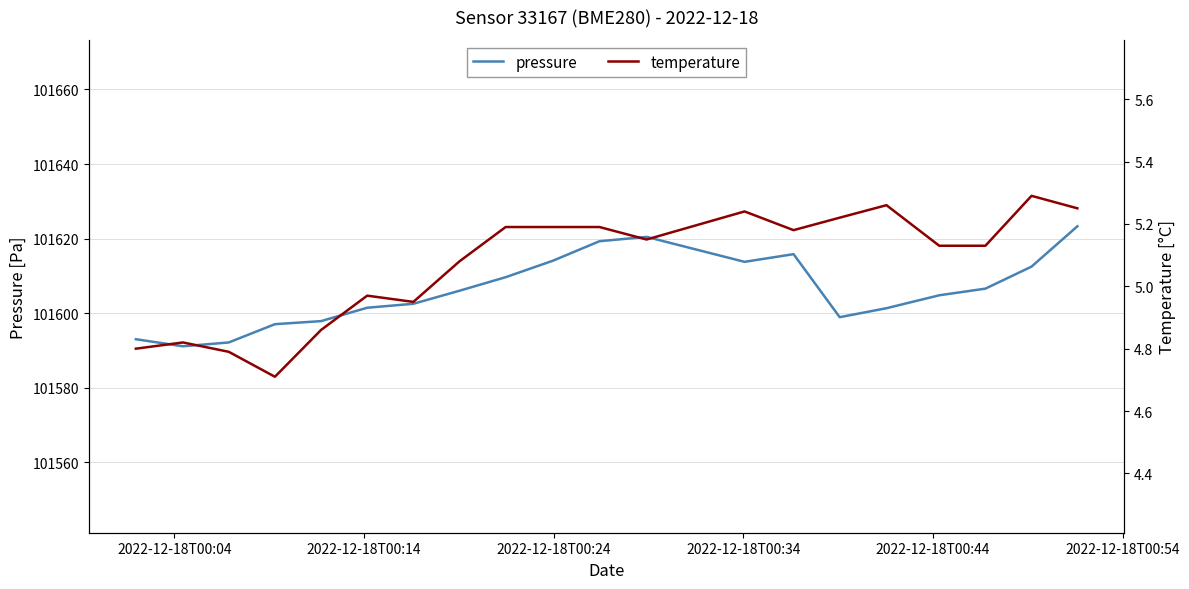

Which series has the largest total across all categories?

pressure